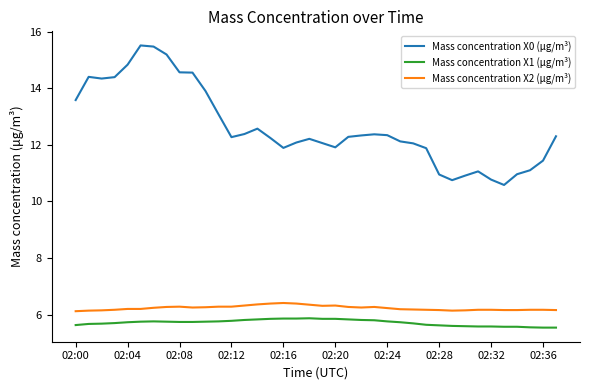

Rank the series by their maximum value, from lowest to highest.

Mass concentration X1 (μg/m³), Mass concentration X2 (μg/m³), Mass concentration X0 (μg/m³)